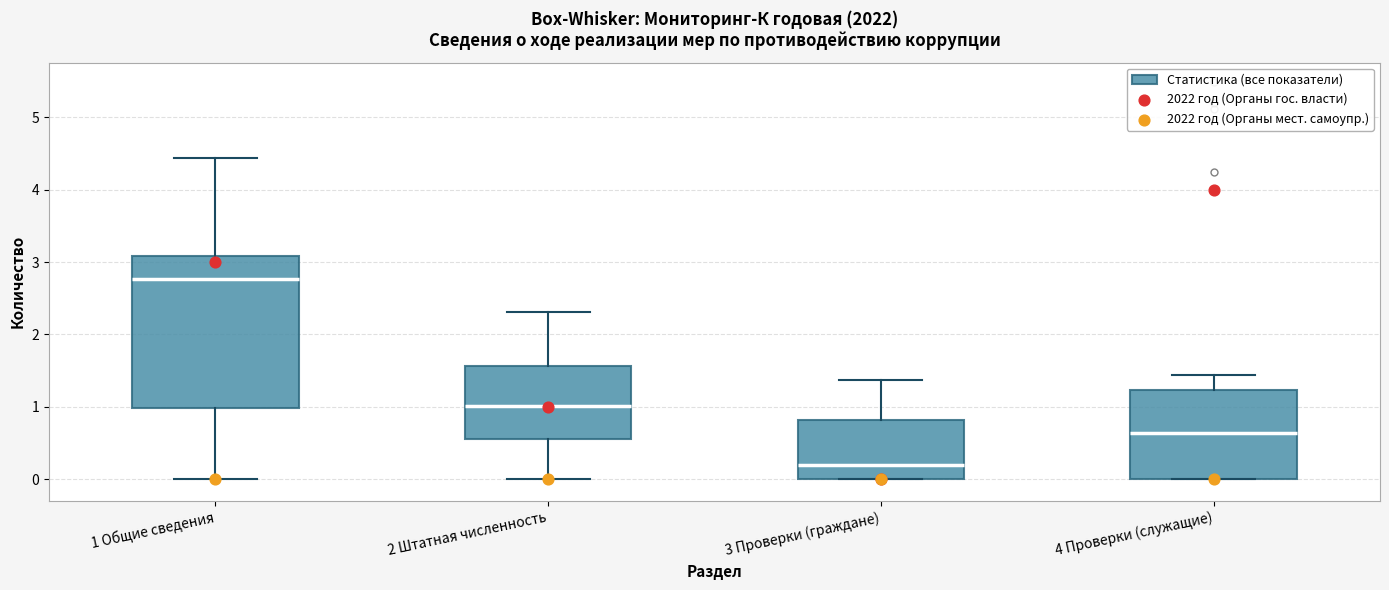

Which box has the lowest median line?

3 Проверки (граждане)